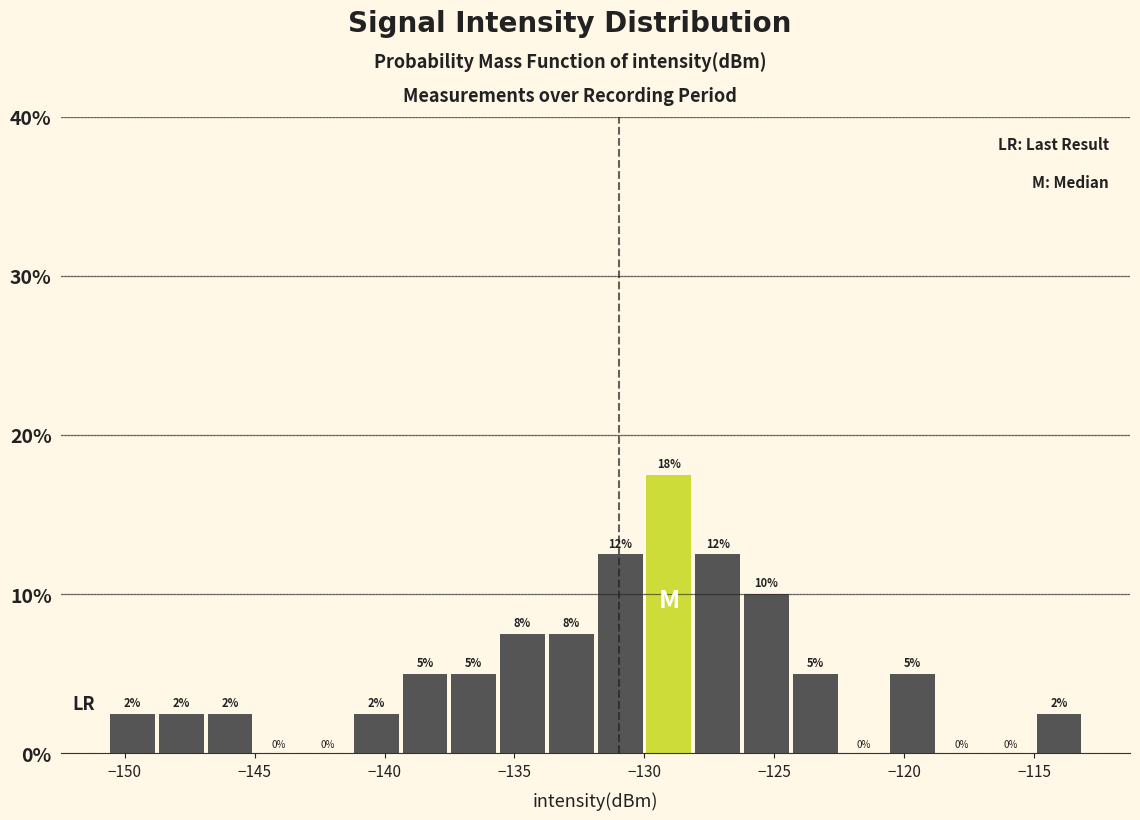

Read against the x-axis, roughly where is the centre of the tallest bar?

-129.0